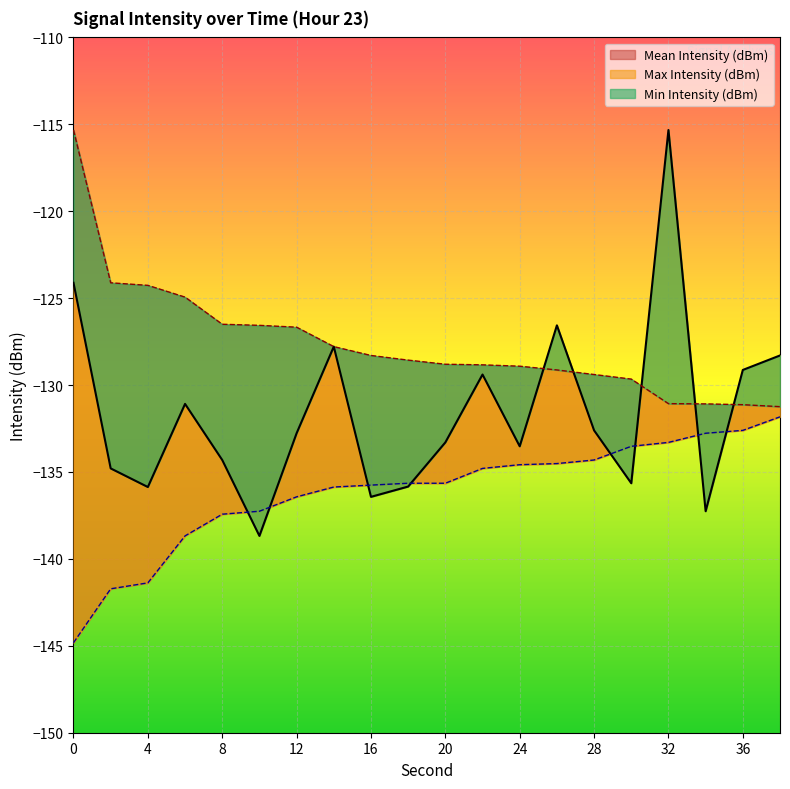

What is the approximate value of Max Intensity (dBm) at 4?

-124.3